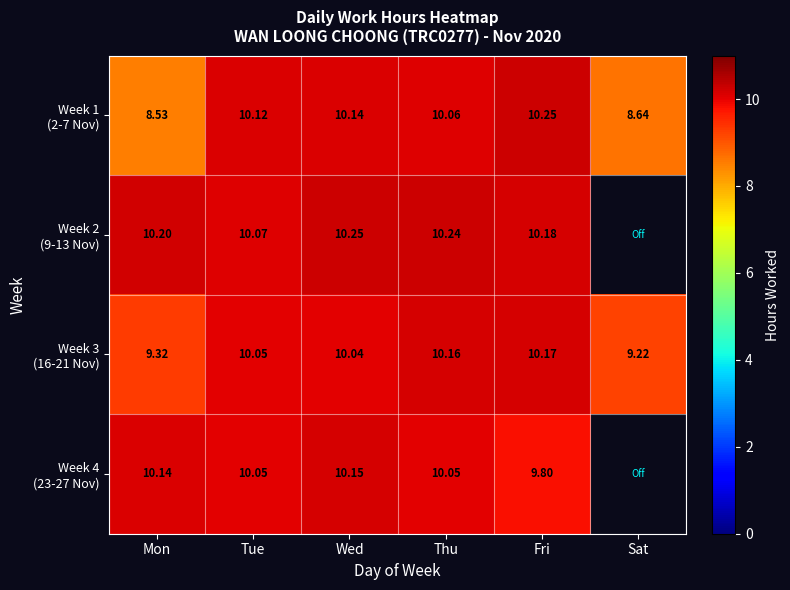

At which category is the sum across all series the highest?

Wed